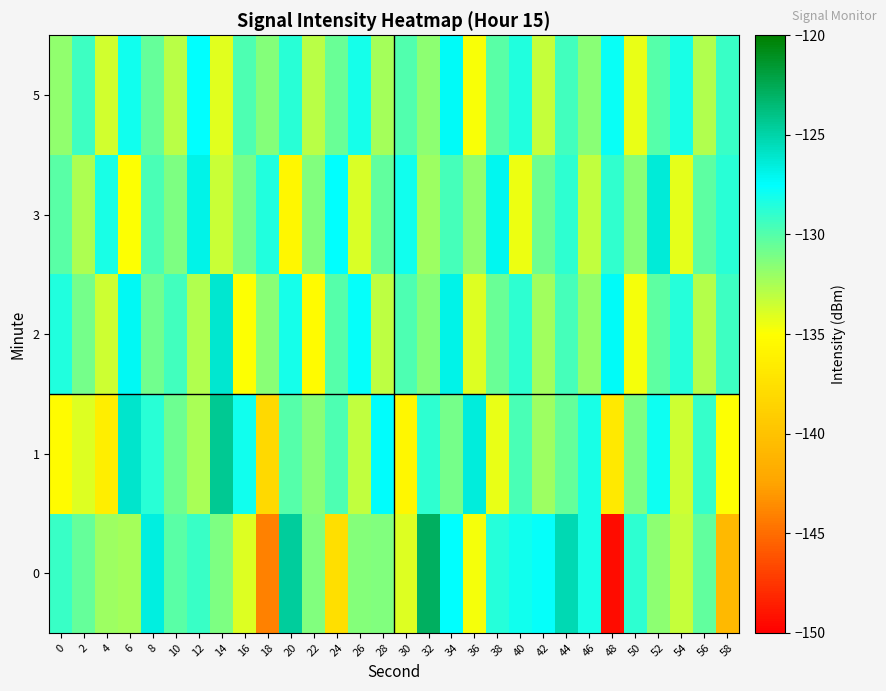

Rank the series at 12 from lowest to highest value.

2, 1, 0, 5, 3